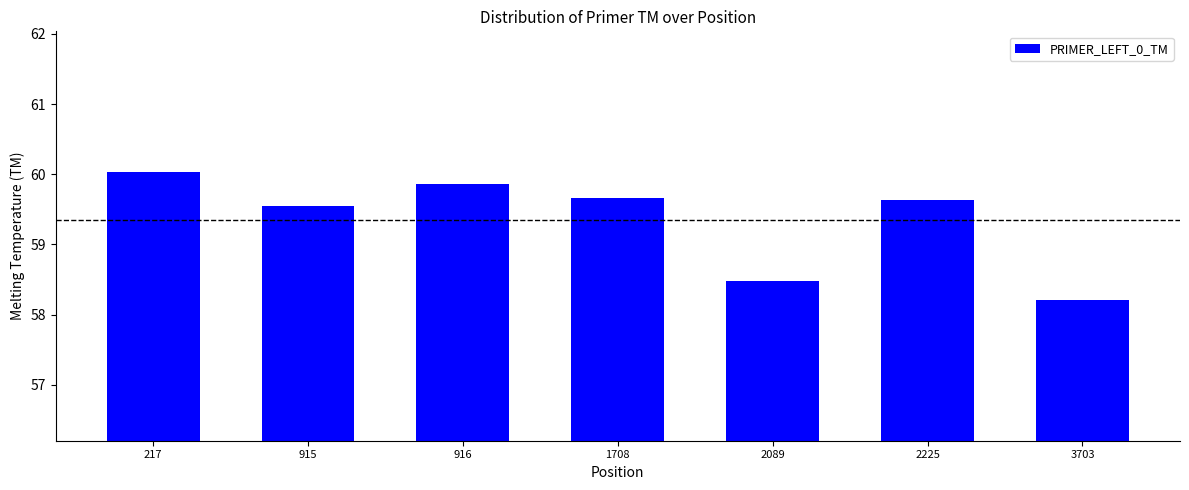

Is it true that the value at 3703 is 11.8?

False